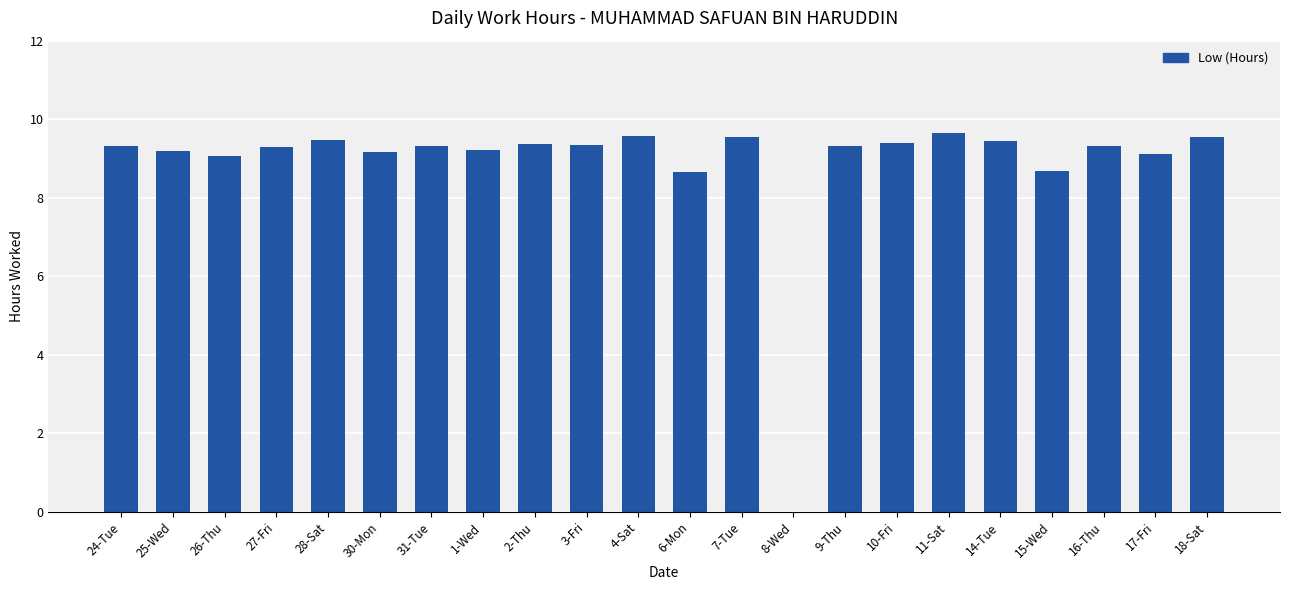

The chart shows a value of 9.6 at 7-Tue. True or false?

True